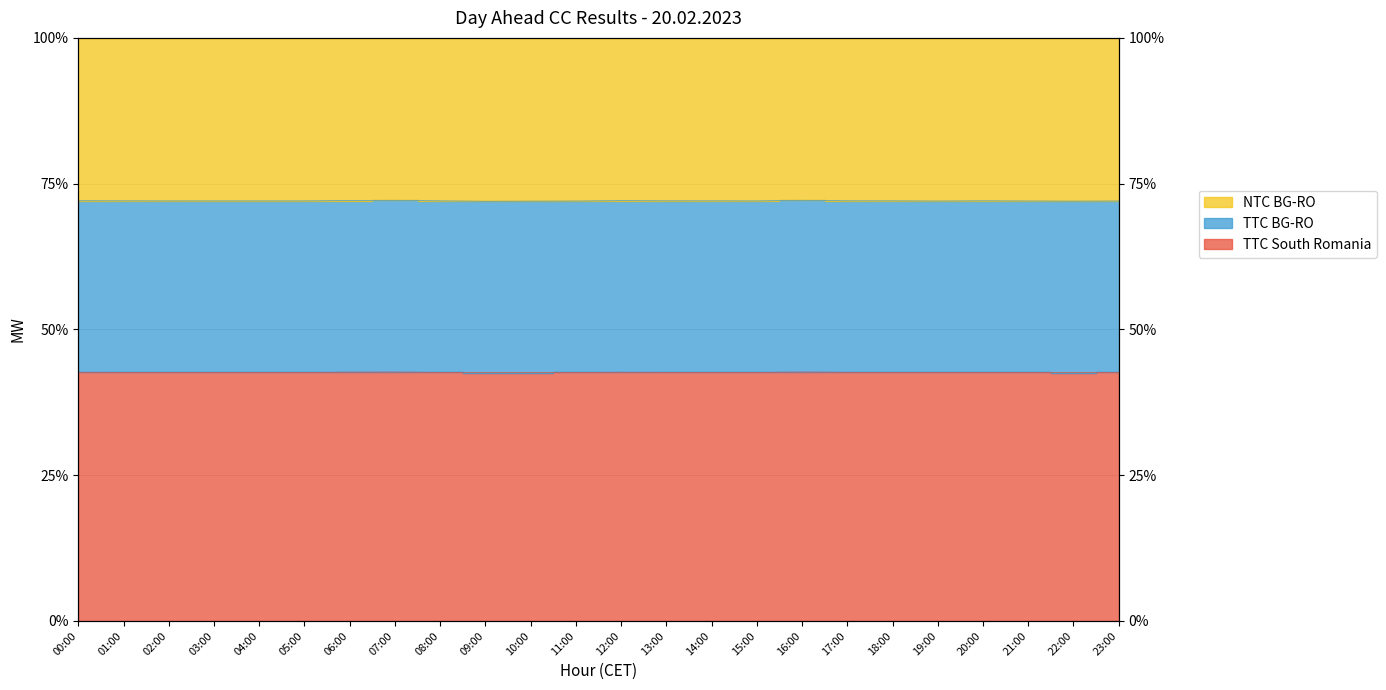

Rank the categories by TTC South Romania value from lowest to highest.

09:00, 10:00, 22:00, 11:00, 19:00, 23:00, 21:00, 02:00, 15:00, 04:00, 05:00, 03:00, 08:00, 18:00, 14:00, 01:00, 13:00, 20:00, 17:00, 00:00, 12:00, 06:00, 07:00, 16:00